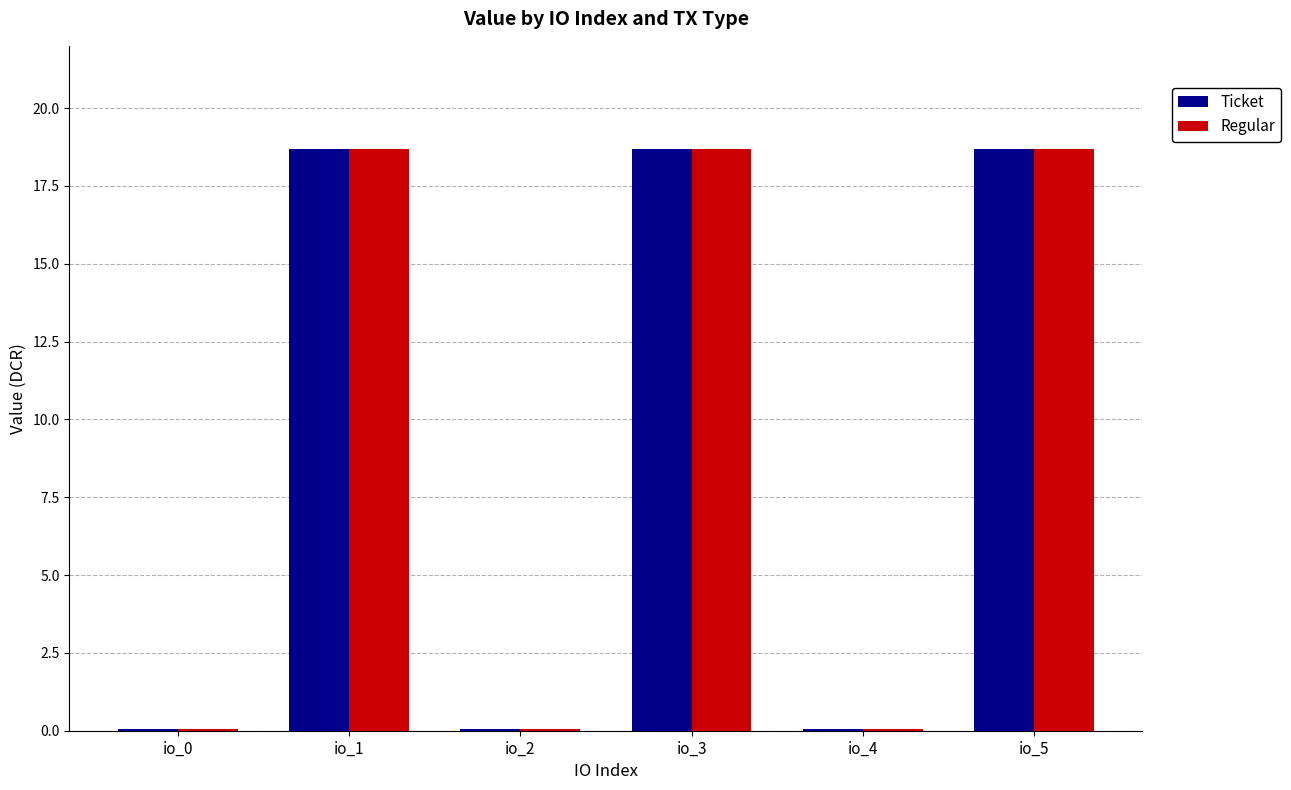

Count the number of data series in this chart.

2